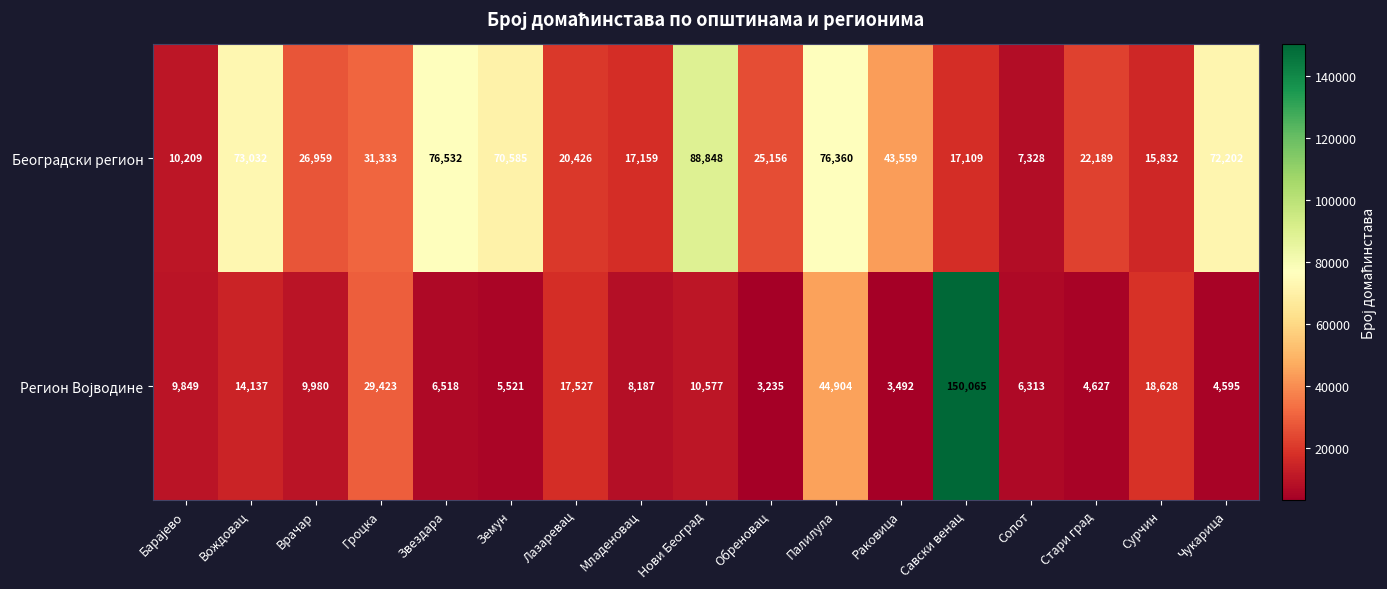

What is the total value across all series at Савски венац?

167174